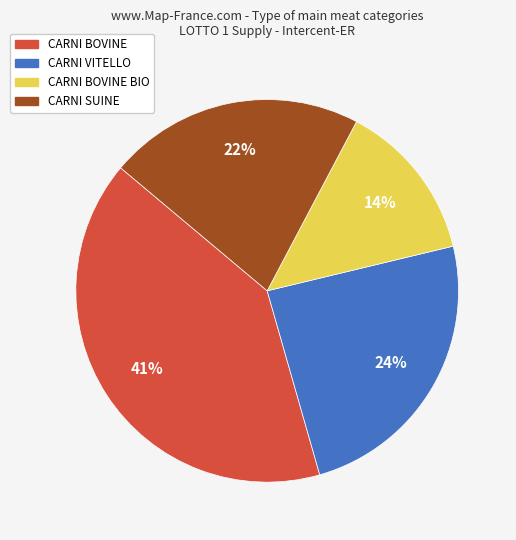

How many segments does this pie chart have?

4